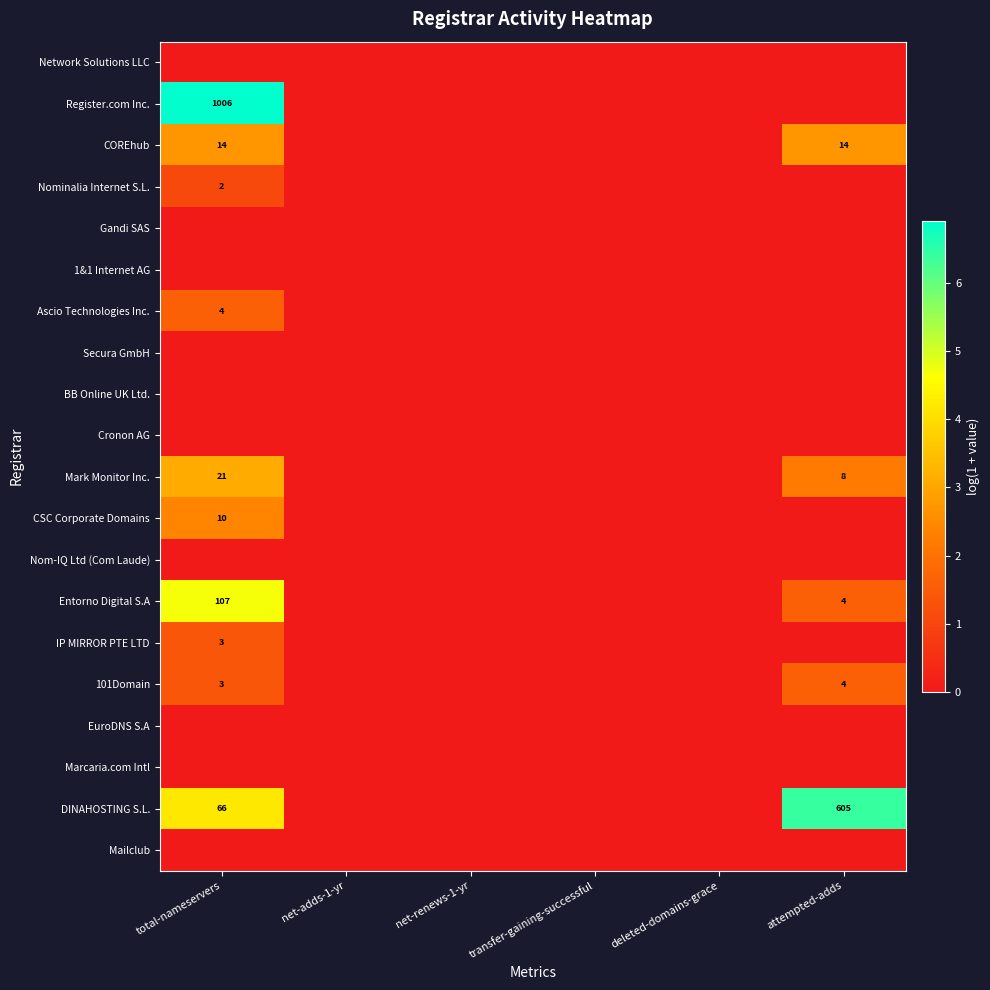

Rank the categories by 1&1 Internet AG value from lowest to highest.

total-nameservers, net-adds-1-yr, net-renews-1-yr, transfer-gaining-successful, deleted-domains-grace, attempted-adds